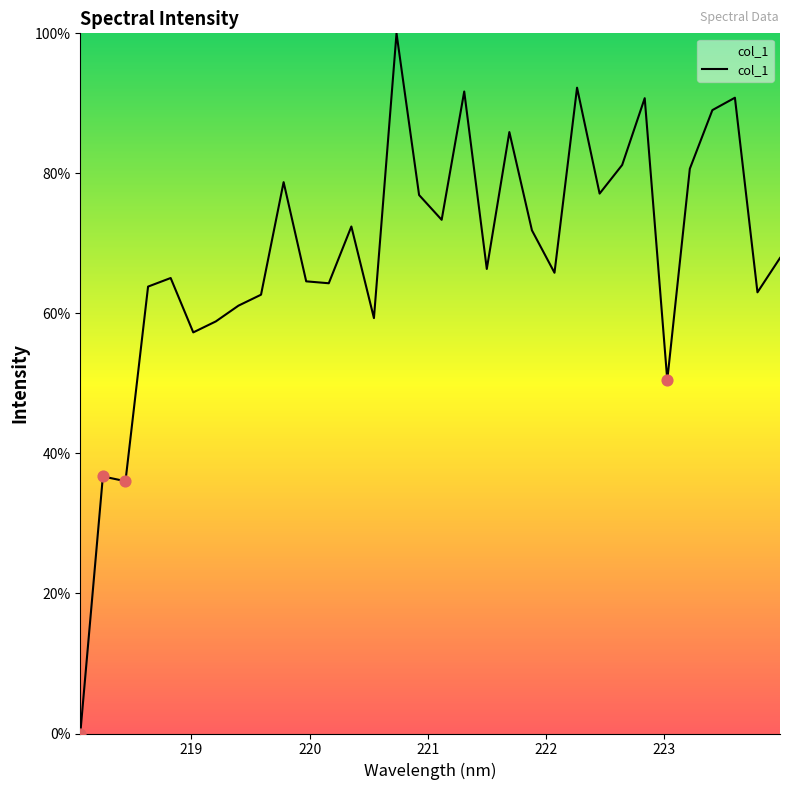

What is the greatest value displayed?

100.0